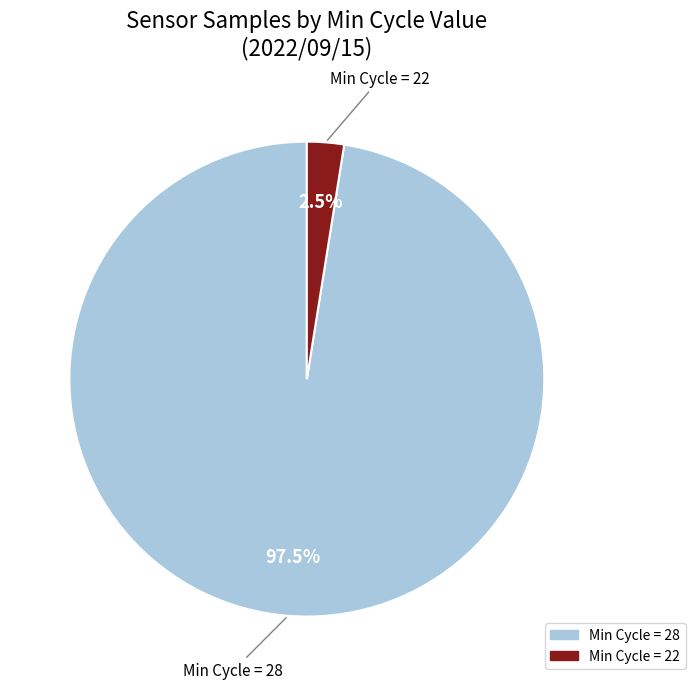

Rank the categories by value from highest to lowest.

Min Cycle = 28, Min Cycle = 22